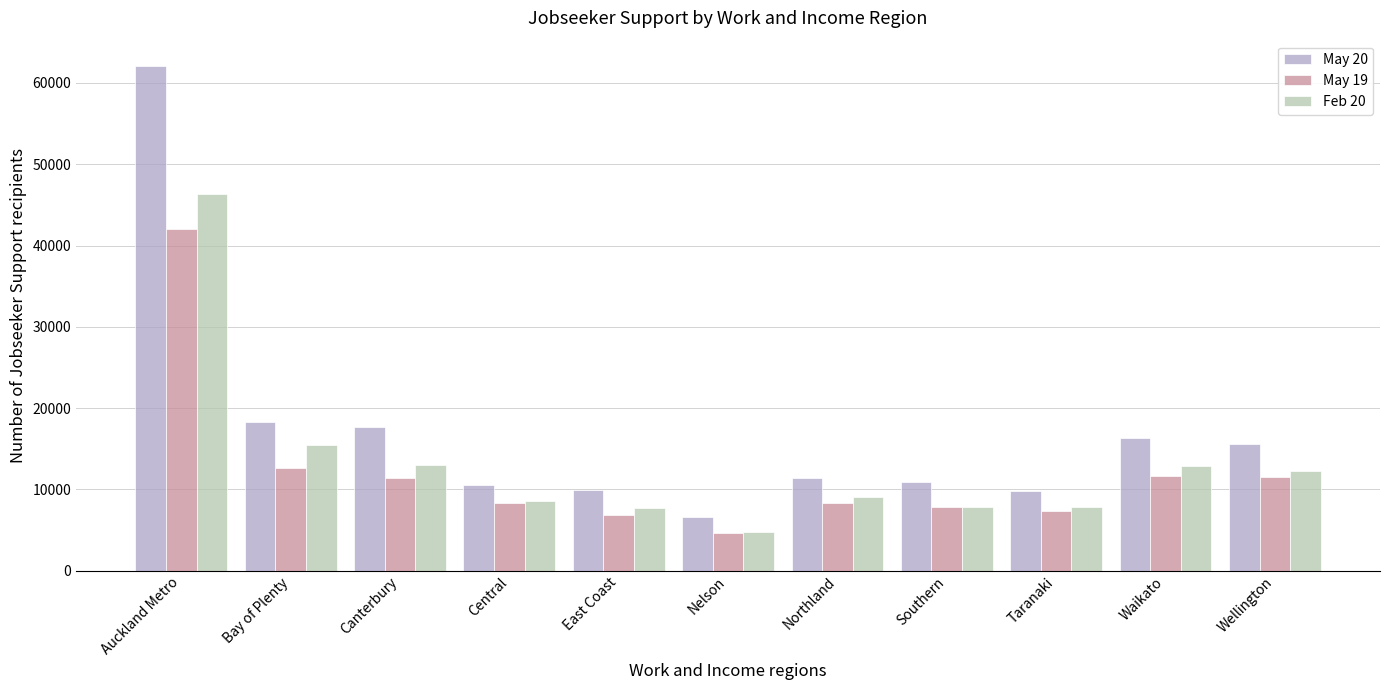

What is the sum of all May 19 values?

132596